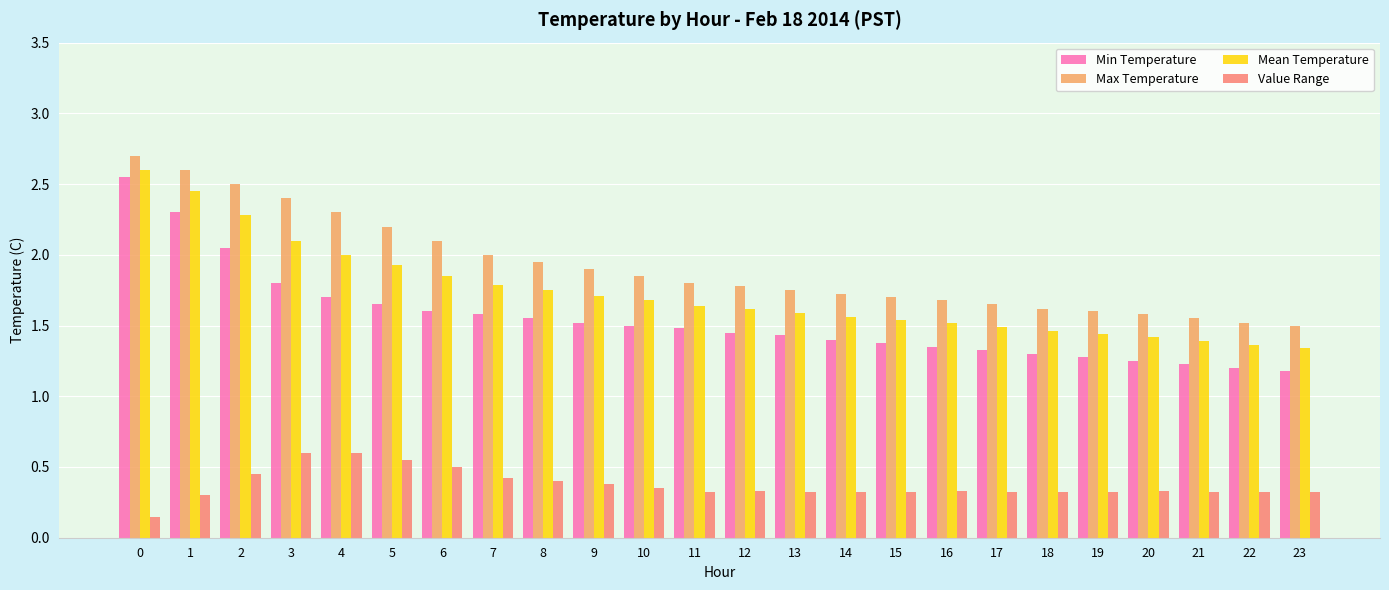

How many bars are there in total?

96